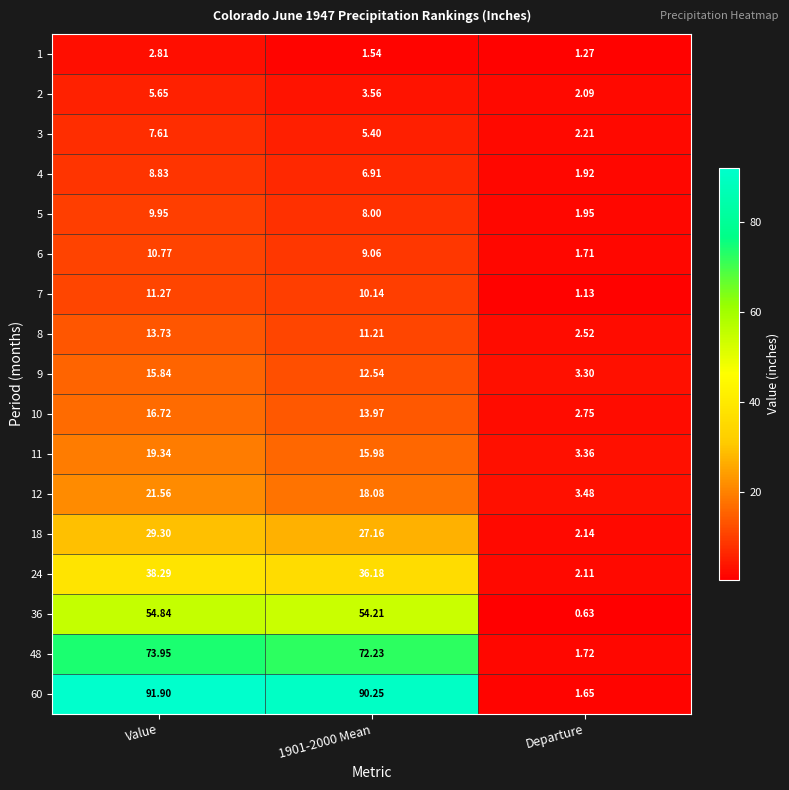

Which category has the highest value across all series?

Value